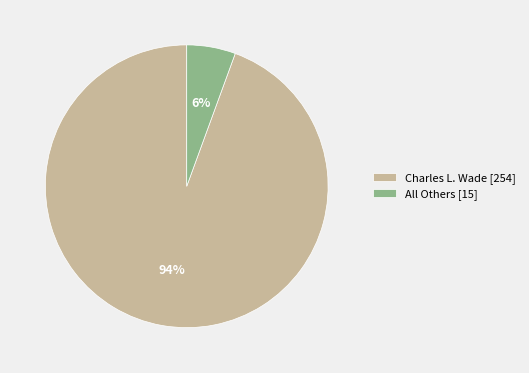

What percentage is the Charles L. Wade slice, to the nearest percent?

94%